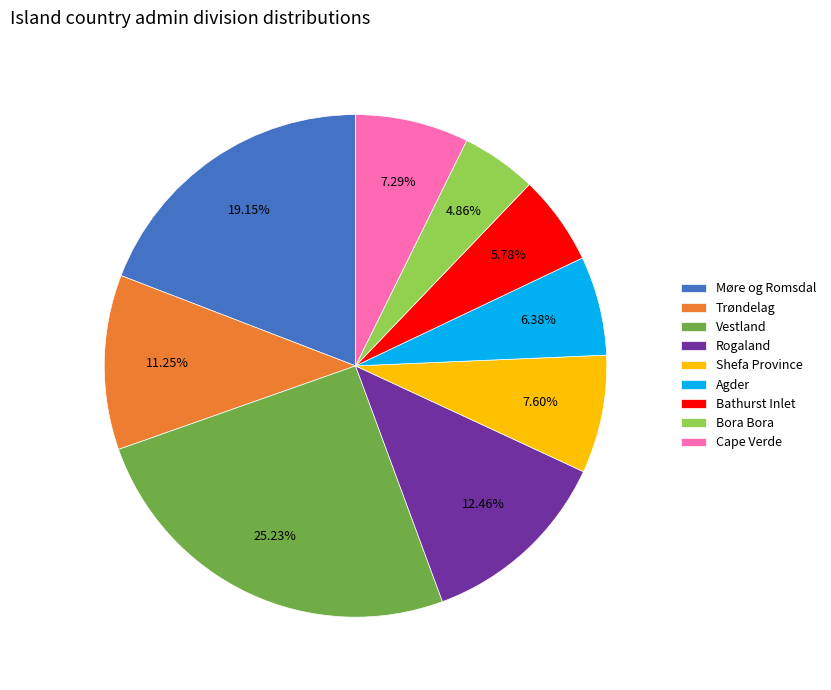

What portion of the pie excludes Agder?

93.6%